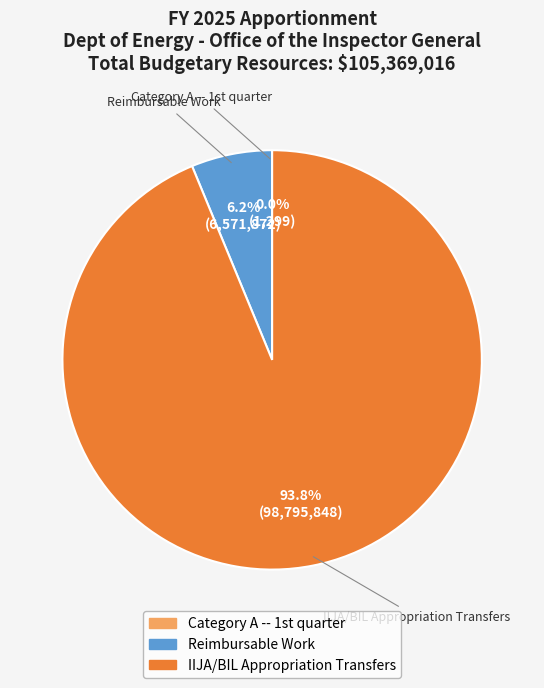

What percentage is the Reimbursable Work slice, to the nearest percent?

6%